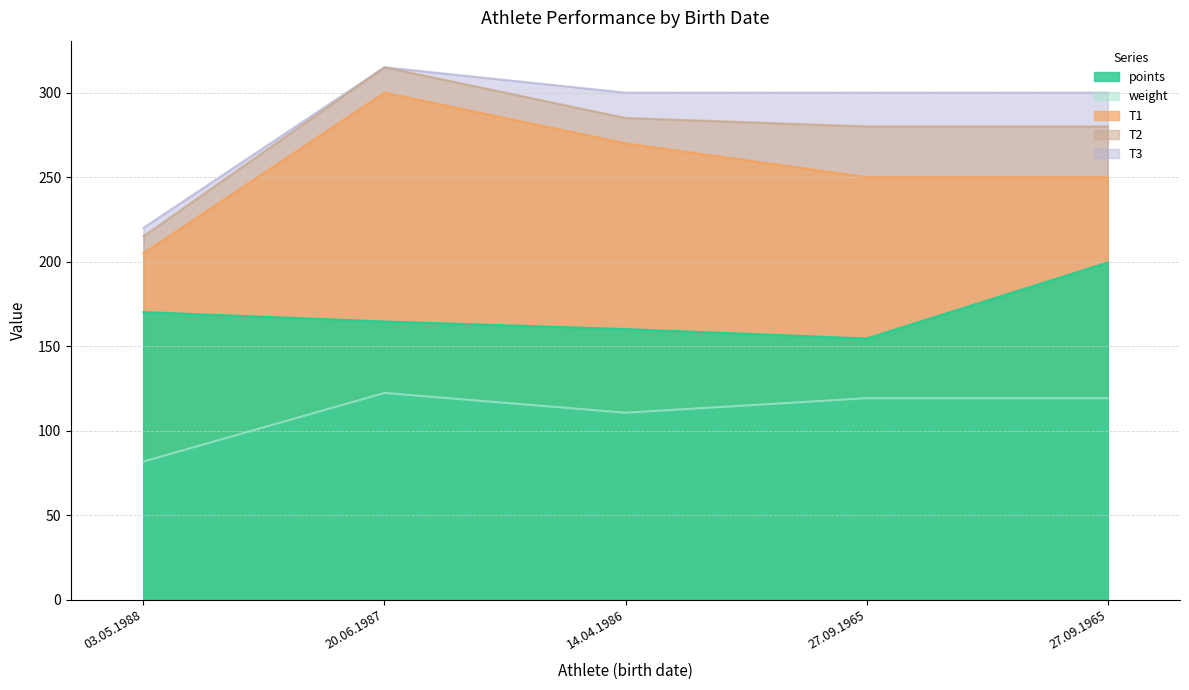

Is the value of T2 at 27.09.1965 greater than the value of weight at 20.06.1987?

Yes